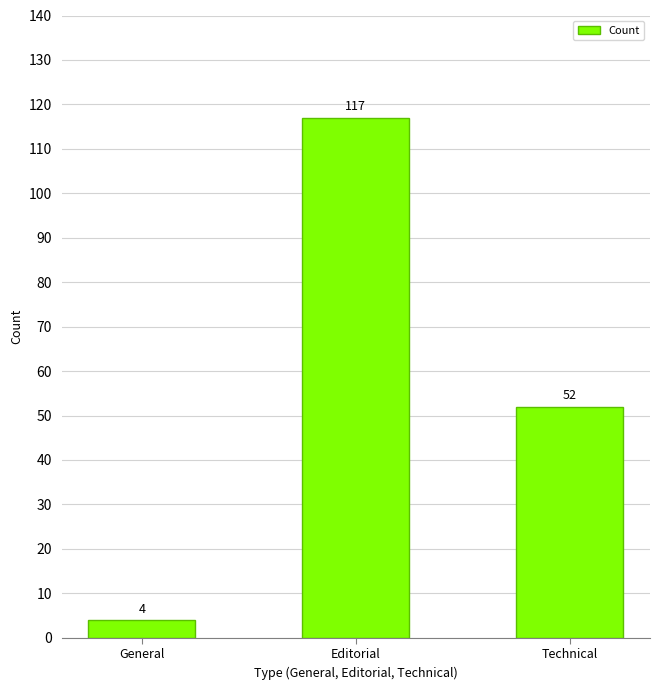

What is the sum of all values?

173